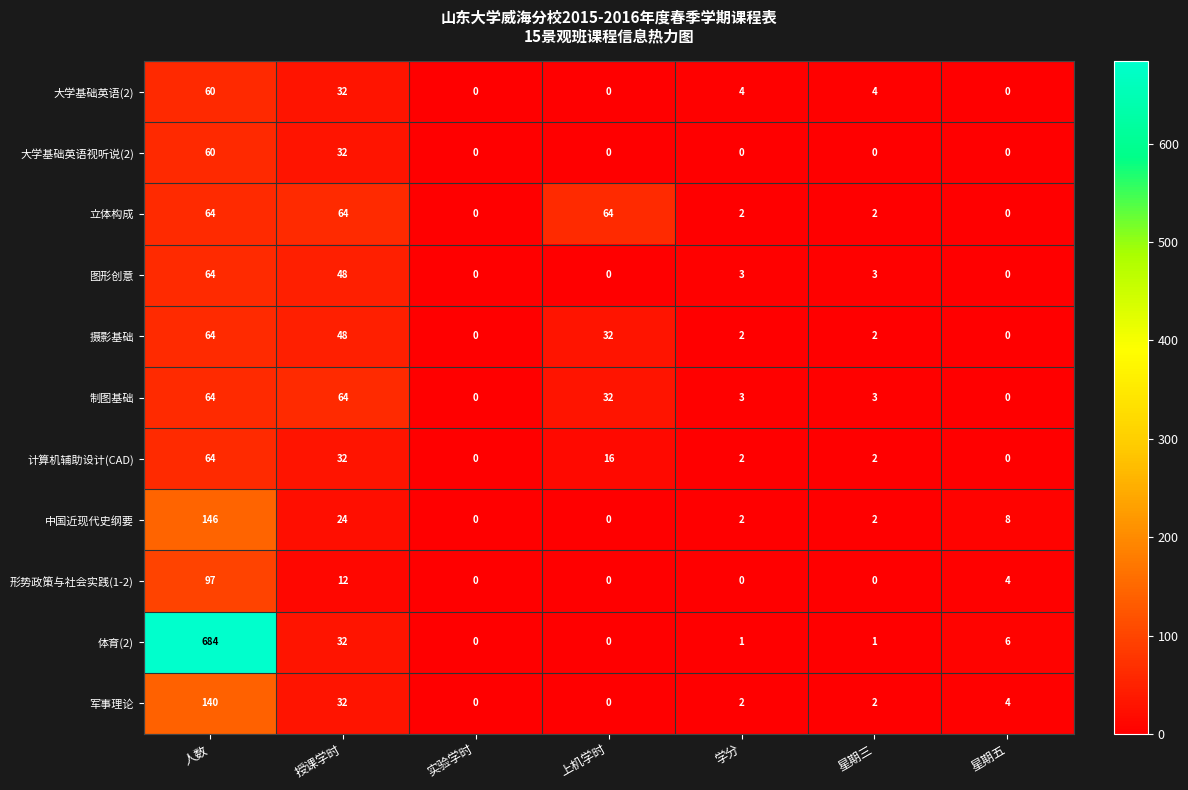

What is the difference between the second highest and second lowest values in the 立体构成 series?

64